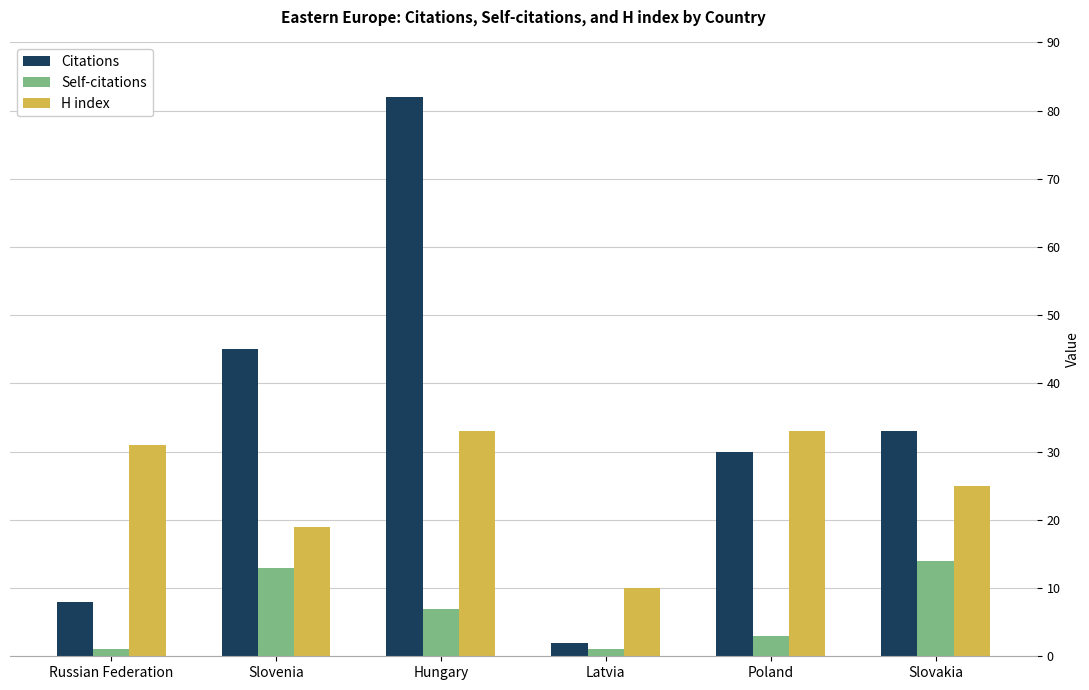

At which category is the sum across all series the highest?

Hungary